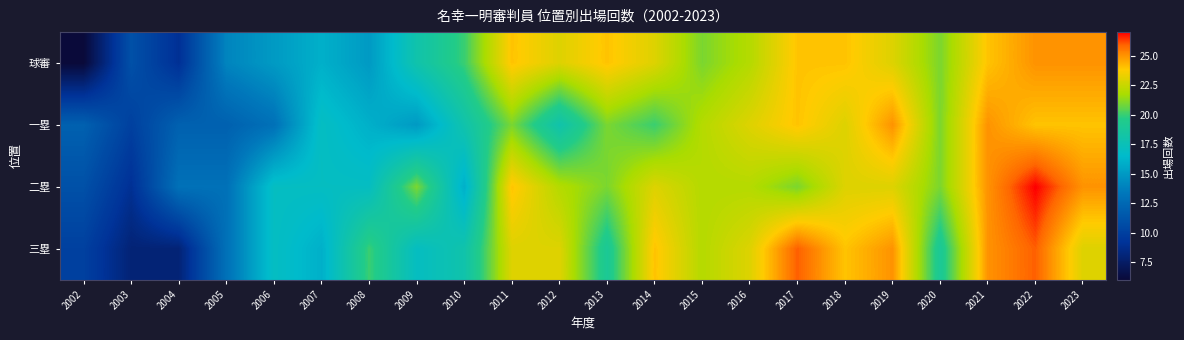

Reading left to right, transcribe all the data shown in this chart.

球審: 2002=6	2003=11	2004=9	2005=14	2006=15	2007=16	2008=15	2009=18	2010=20	2011=24	2012=23	2013=24	2014=23	2015=21	2016=22	2017=24	2018=24	2019=23	2020=21	2021=24	2022=25	2023=25
一塁: 2002=12	2003=10	2004=12	2005=12	2006=13	2007=17	2008=16	2009=15	2010=18	2011=21	2012=18	2013=21	2014=20	2015=22	2016=23	2017=24	2018=23	2019=25	2020=21	2021=25	2022=24	2023=24
二塁: 2002=11	2003=9	2004=13	2005=13	2006=17	2007=17	2008=17	2009=21	2010=16	2011=24	2012=22	2013=21	2014=23	2015=22	2016=22	2017=21	2018=23	2019=23	2020=21	2021=25	2022=27	2023=25
三塁: 2002=10	2003=8	2004=8	2005=13	2006=17	2007=16	2008=20	2009=17	2010=18	2011=23	2012=23	2013=19	2014=24	2015=22	2016=23	2017=26	2018=24	2019=25	2020=19	2021=25	2022=26	2023=23